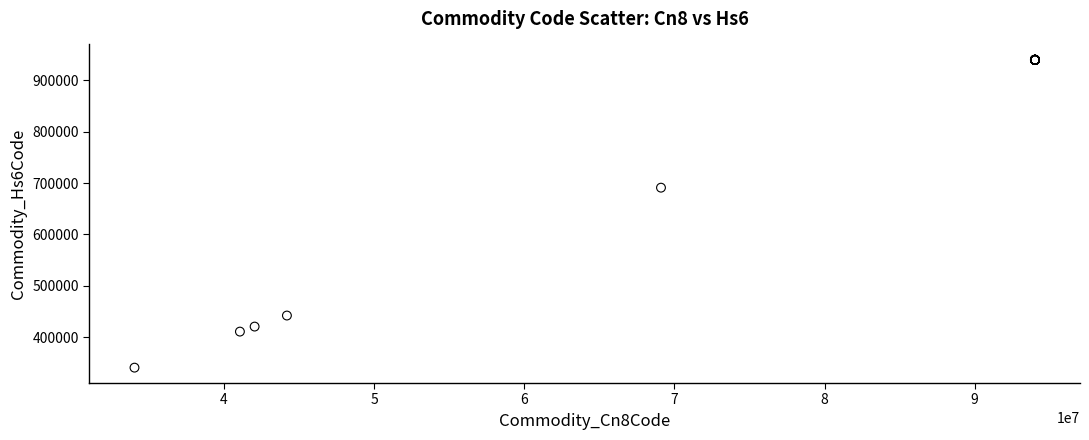

What Y value in the scatter plot is closest to 640335?

691110